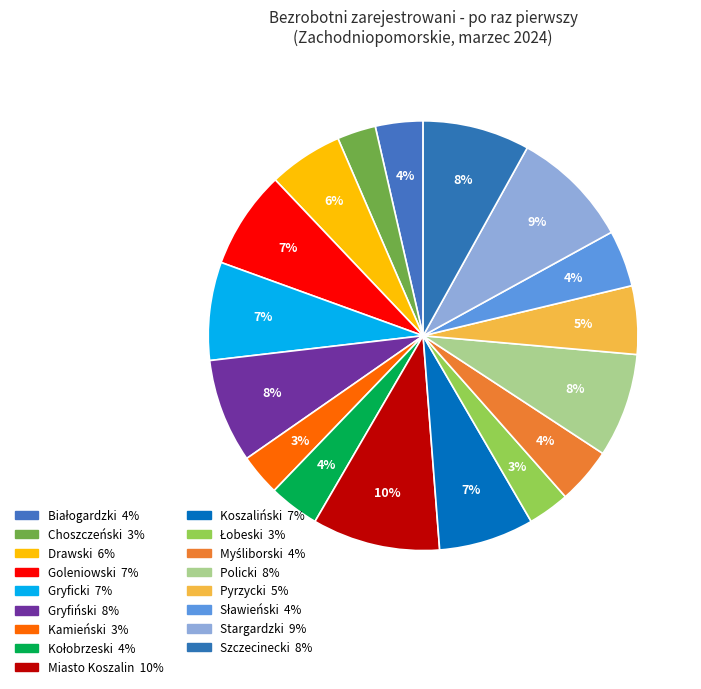

How much of the chart is everything except Gryficki?

92.6%